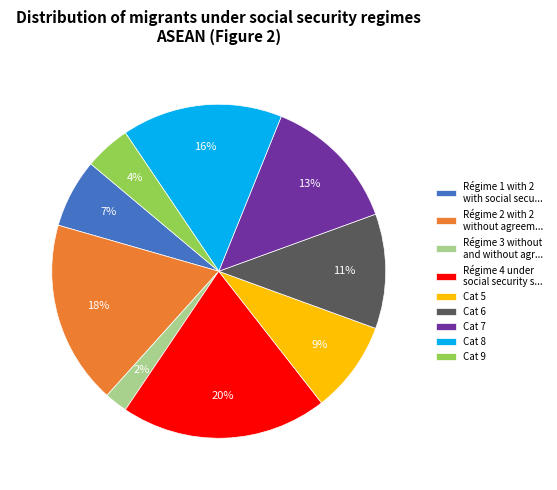

To the nearest percent, what is the average slice percentage?

11%